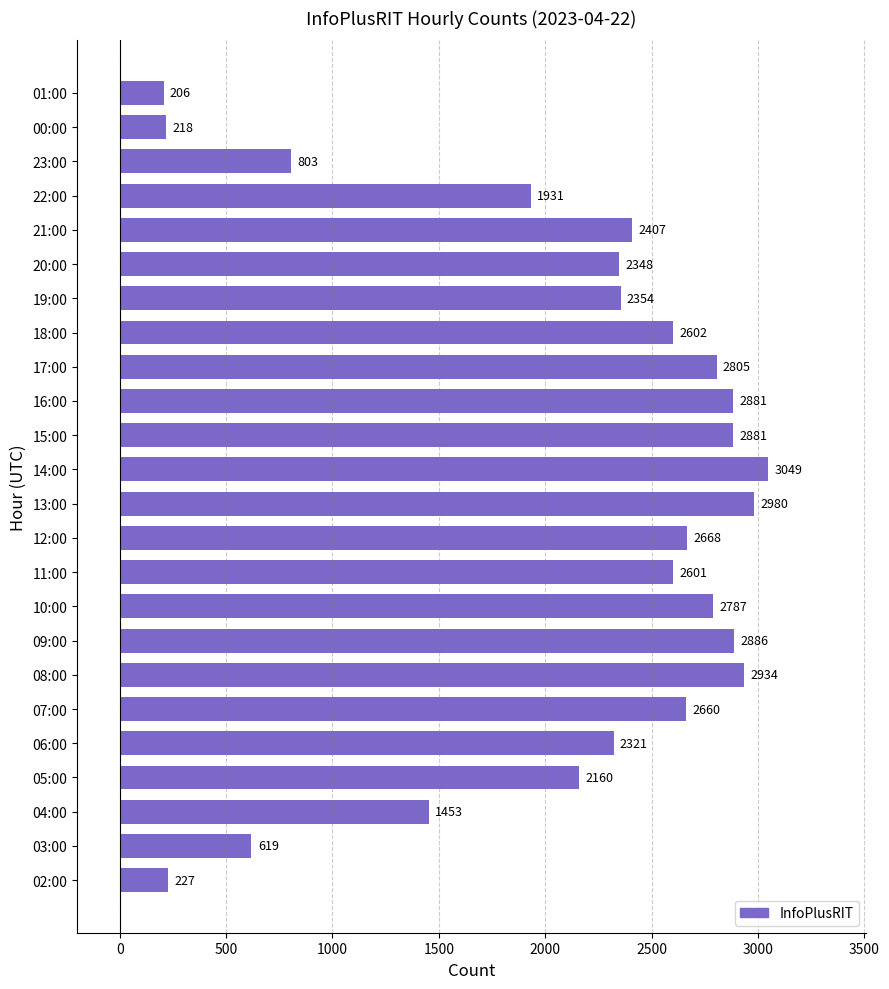

What is the difference between the maximum and minimum values?

2843